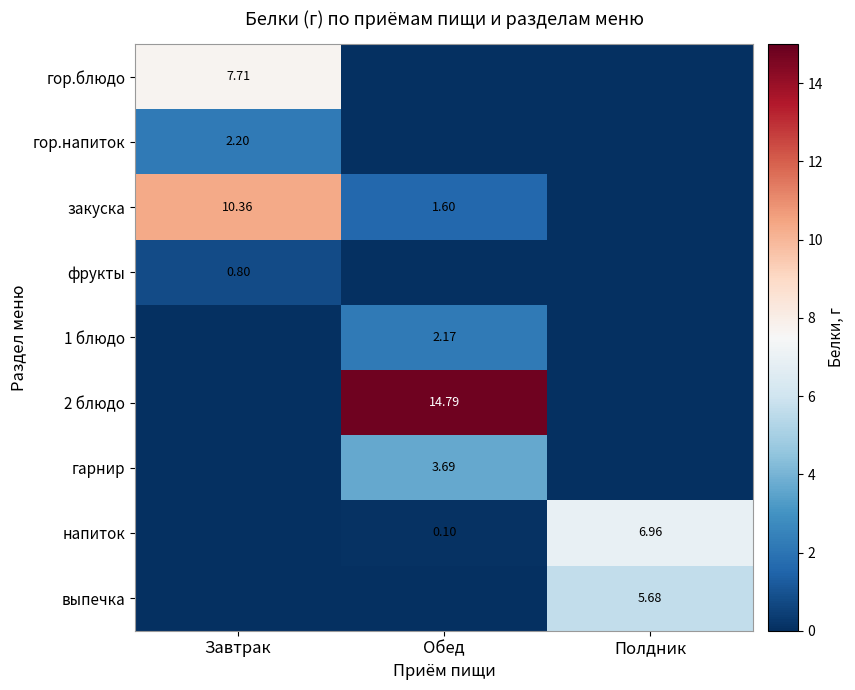

Is the value of напиток at Обед greater than the value of выпечка at Полдник?

No